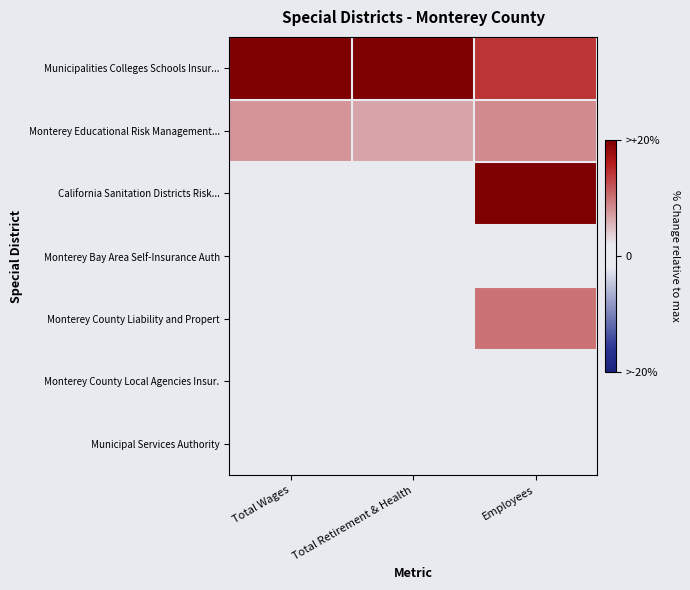

Which series changed the most between Total Wages and Total Retirement & Health?

Monterey Educational Risk Management...